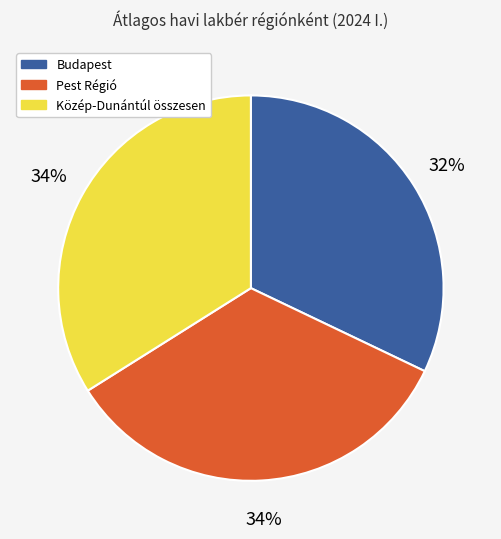

Which category has the smallest portion of the pie?

Budapest